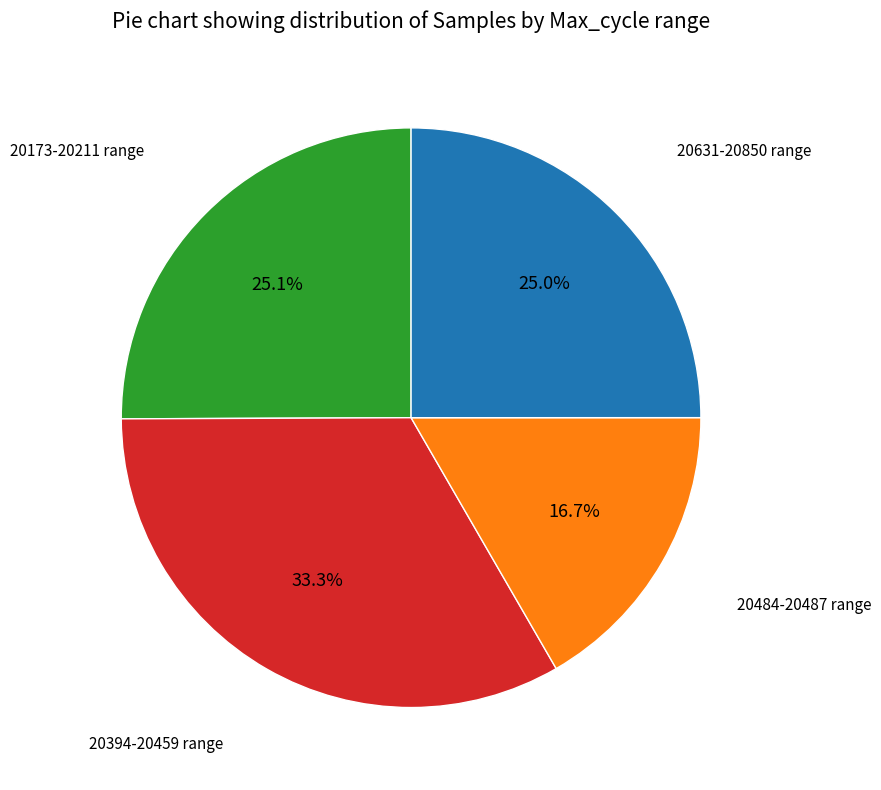

Is there any slice that represents more than half of the pie?

No